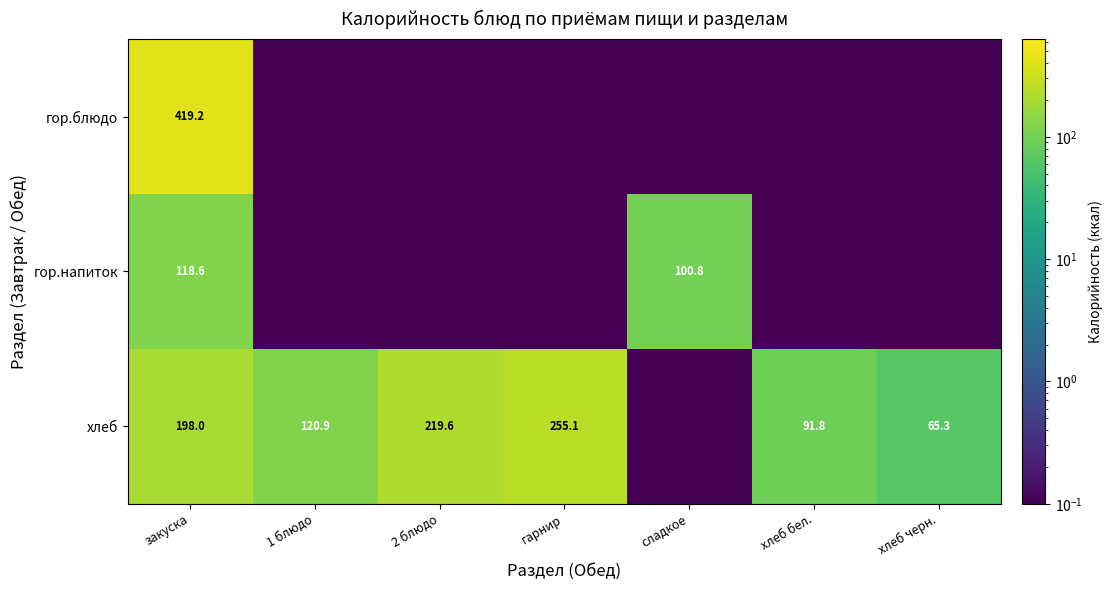

Is it true that хлеб equals 255.1 at гарнир?

True